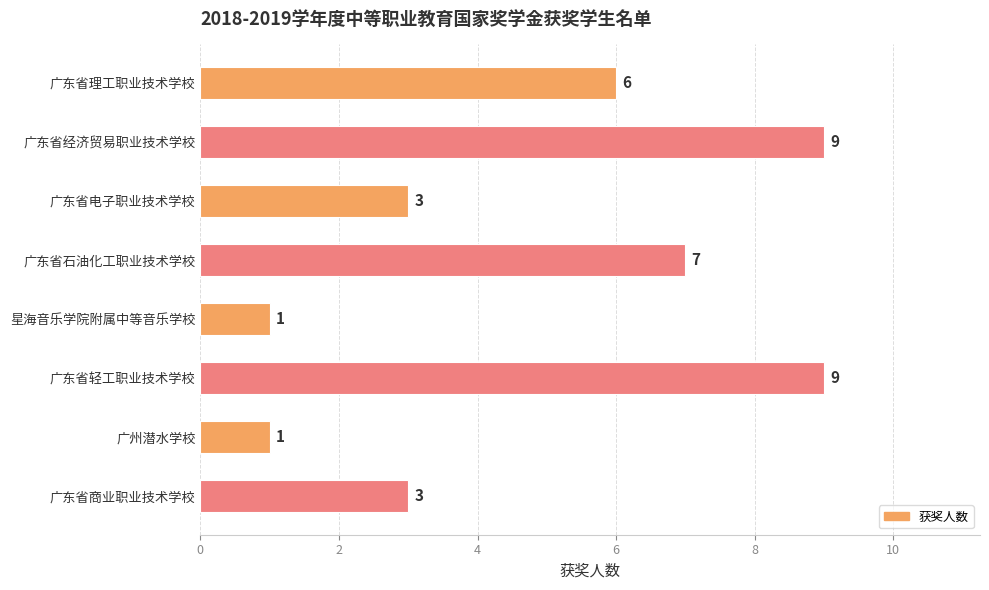

Approximately how many times larger is the value at 广东省石油化工职业技术学校 compared to 星海音乐学院附属中等音乐学校?

7.0